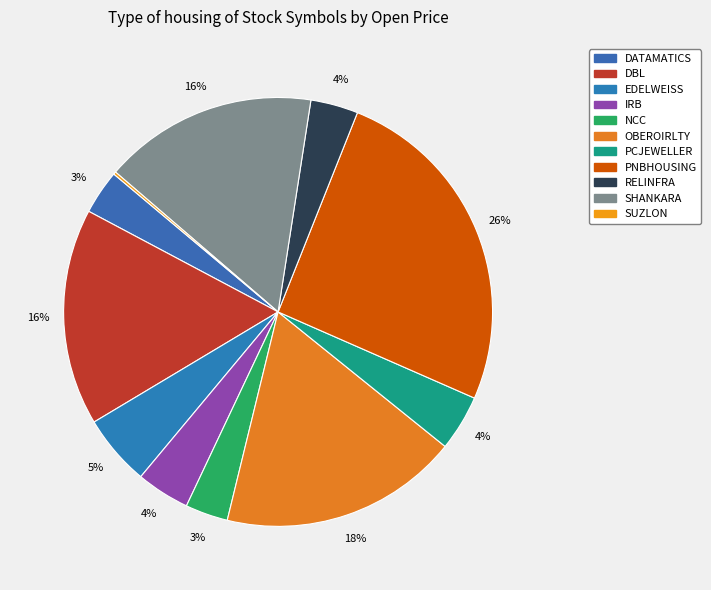

Count the number of slices in the pie.

11